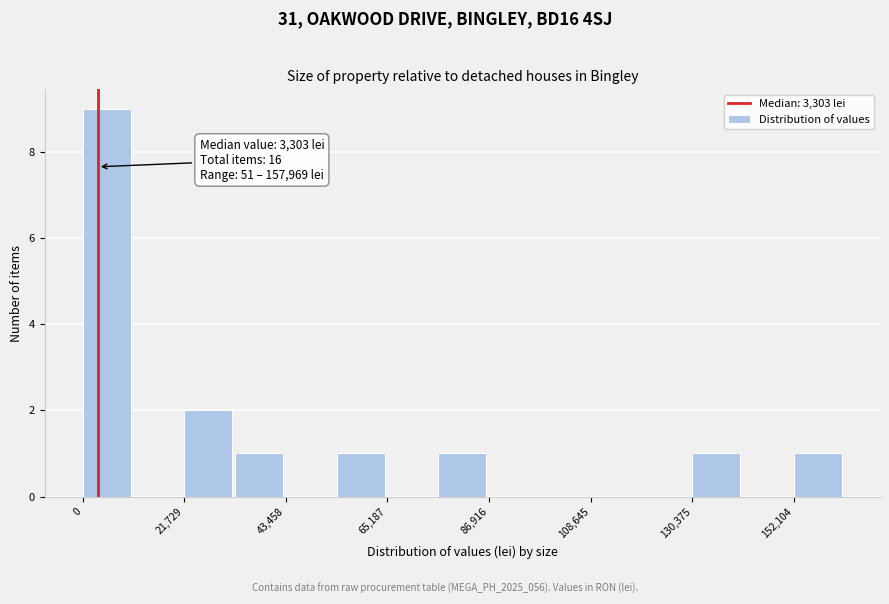

Around what value on the x-axis is the tallest bar? Give the approximate position of its centre, as read against the axis.

5000